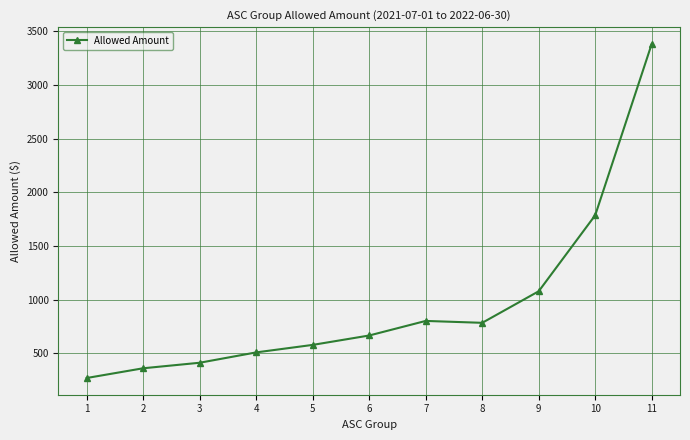

Which category has the highest value across all series?

11